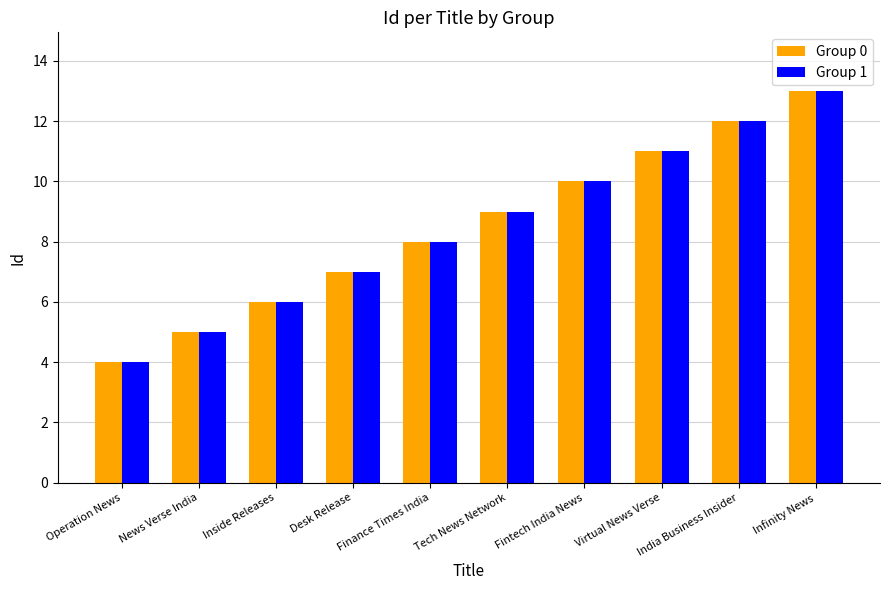

Which category has the highest value in the Group 0 series?

Infinity News